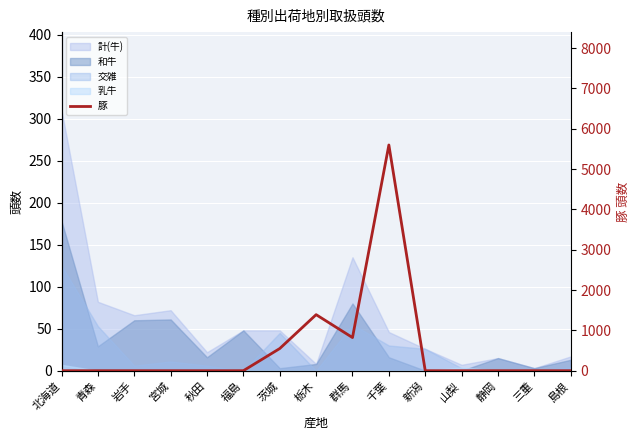

What is the label of the 6th point from the left?

福島